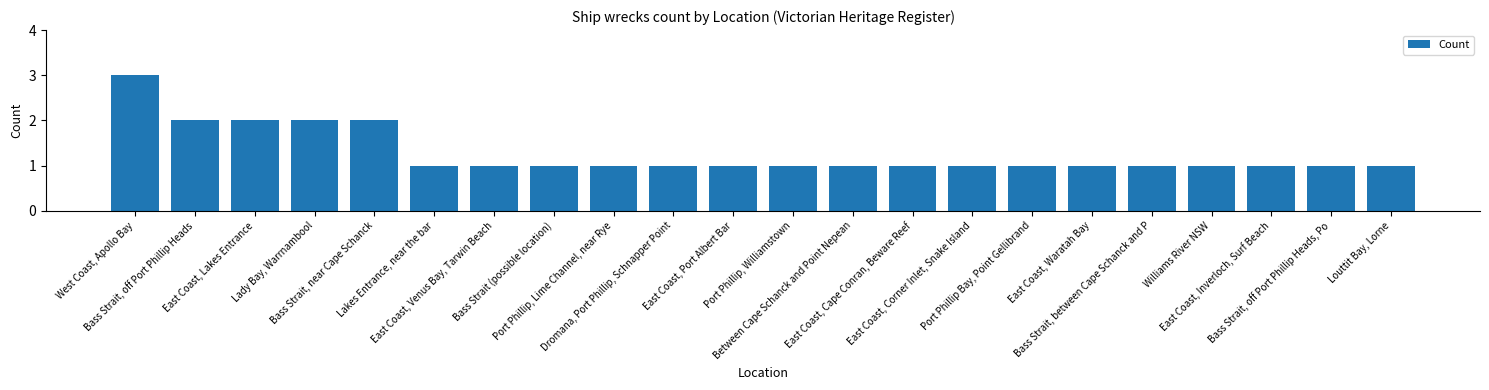

What is the value of the 10th bar from the left?

1